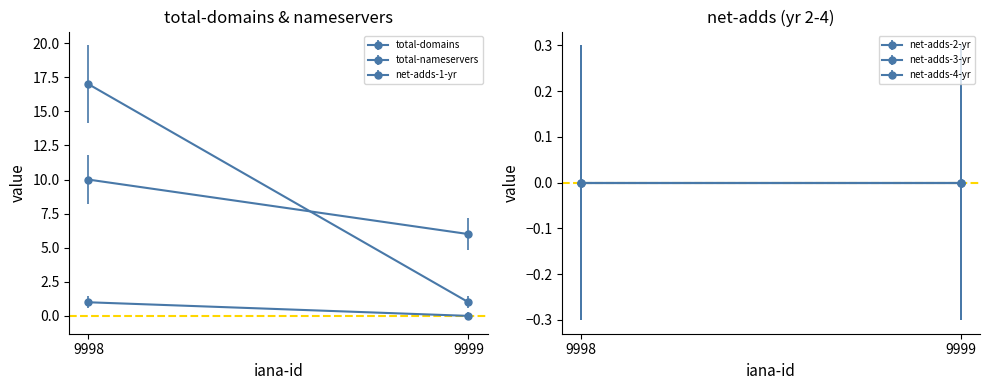

Reading right to left, transcribe all the data shown in this chart.

total-domains: 9999=1	9998=17
total-nameservers: 9999=6	9998=10
net-adds-1-yr: 9999=0	9998=1
net-adds-2-yr: 9999=0	9998=0
net-adds-3-yr: 9999=0	9998=0
net-adds-4-yr: 9999=0	9998=0